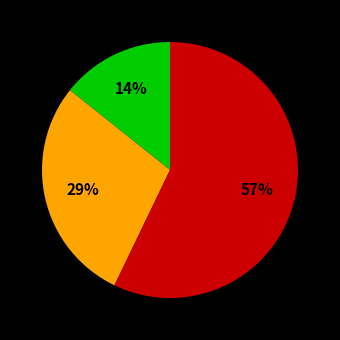

Is there a majority slice in this chart?

Yes